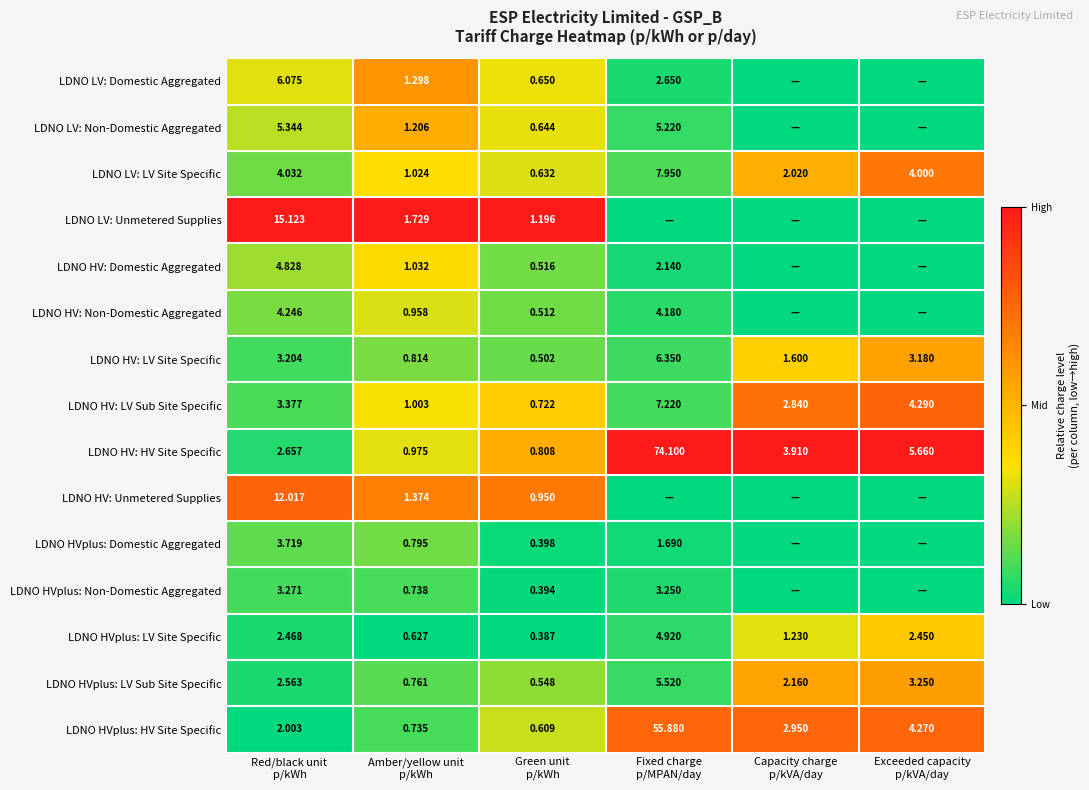

Which category has the highest value in the LDNO HV: Unmetered Supplies series?

Red/black unit p/kWh